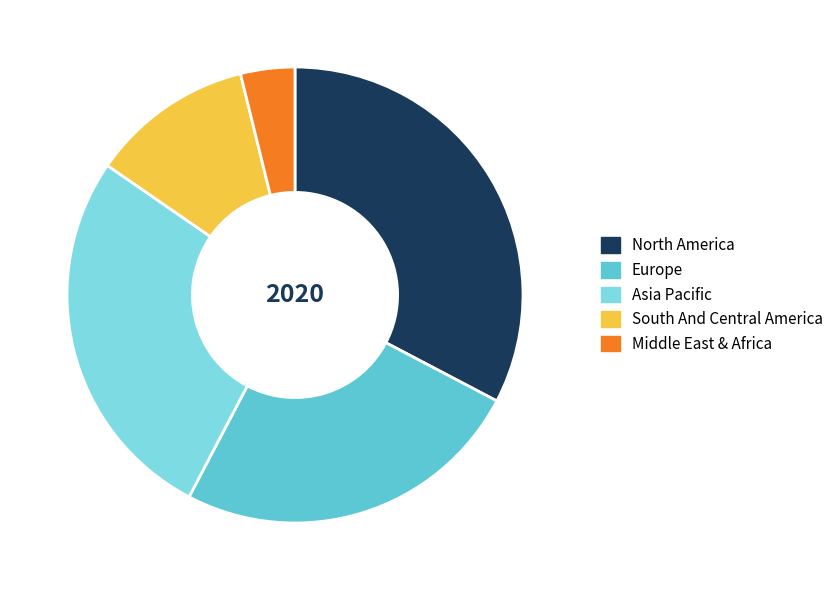

Is there any slice that represents more than half of the pie?

No